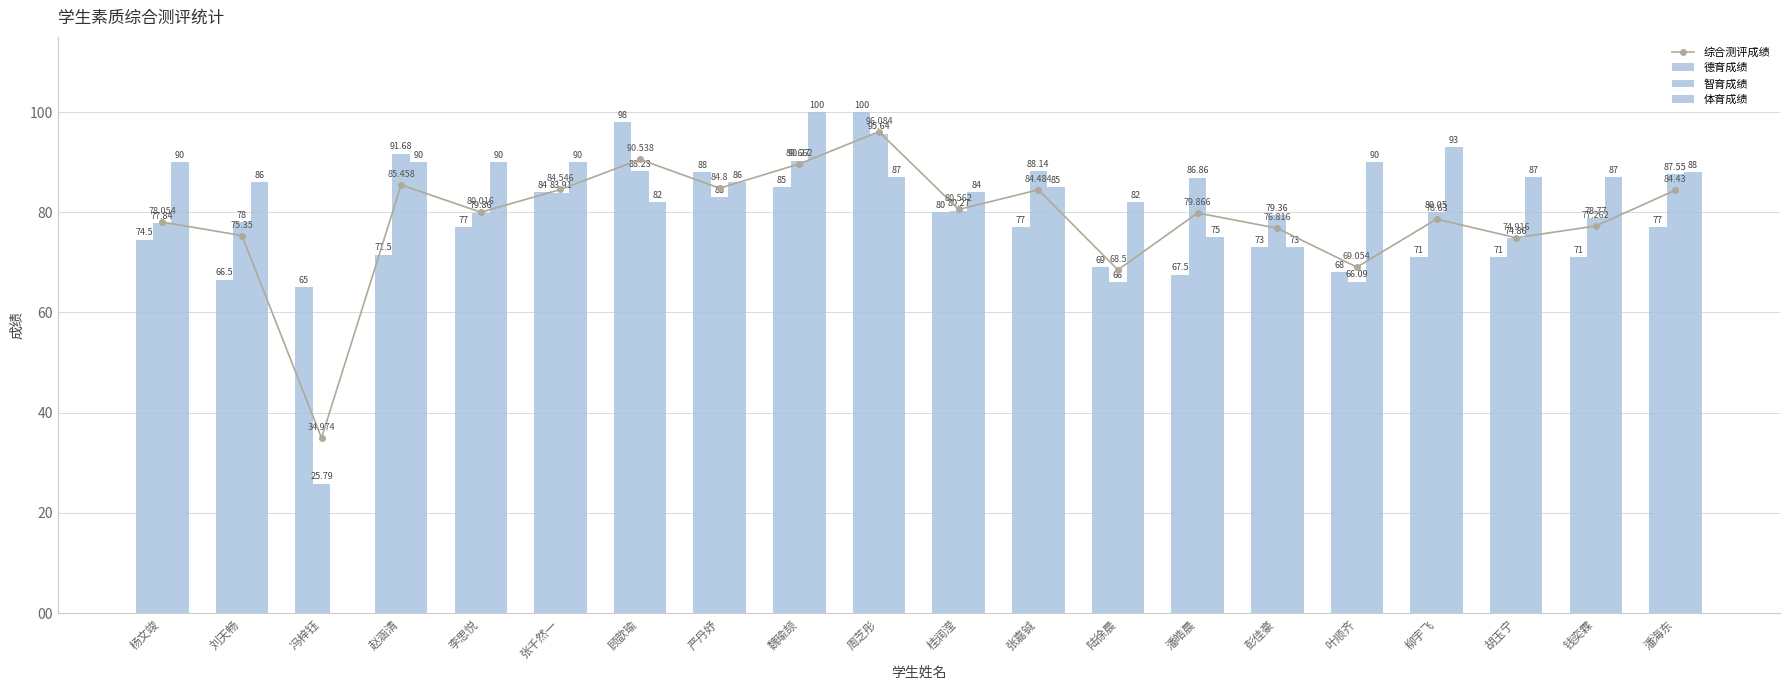

Reading right to left, what are all the values shown in this chart?

综合测评成绩: 潘海东=84.4	钱奕霖=77.3	胡玉宁=74.9	柳宇飞=78.6	叶顺齐=69.1	彭佳豪=76.8	潘皓晨=79.9	陆徐晨=68.5	张嘉铖=84.5	桂润滢=80.6	周芝彤=96.1	魏瑜颉=89.7	严丹妤=84.8	顾歆瑜=90.5	张千然一=84.5	李思悦=80.0	赵涵清=85.5	冯梓钰=35.0	刘天畅=75.3	杨文竣=78.1
德育成绩: 潘海东=77.0	钱奕霖=71.0	胡玉宁=71.0	柳宇飞=71.0	叶顺齐=68.0	彭佳豪=73.0	潘皓晨=67.5	陆徐晨=69.0	张嘉铖=77.0	桂润滢=80.0	周芝彤=100.0	魏瑜颉=85.0	严丹妤=88.0	顾歆瑜=98.0	张千然一=84.0	李思悦=77.0	赵涵清=71.5	冯梓钰=65.0	刘天畅=66.5	杨文竣=74.5
智育成绩: 潘海东=87.5	钱奕霖=78.8	胡玉宁=74.9	柳宇飞=80.0	叶顺齐=66.1	彭佳豪=79.4	潘皓晨=86.9	陆徐晨=66.0	张嘉铖=88.1	桂润滢=80.3	周芝彤=95.6	魏瑜颉=90.3	严丹妤=83.0	顾歆瑜=88.2	张千然一=83.9	李思悦=79.9	赵涵清=91.7	冯梓钰=25.8	刘天畅=78.0	杨文竣=77.8
体育成绩: 潘海东=88.0	钱奕霖=87.0	胡玉宁=87.0	柳宇飞=93.0	叶顺齐=90.0	彭佳豪=73.0	潘皓晨=75.0	陆徐晨=82.0	张嘉铖=85.0	桂润滢=84.0	周芝彤=87.0	魏瑜颉=100.0	严丹妤=86.0	顾歆瑜=82.0	张千然一=90.0	李思悦=90.0	赵涵清=90.0	冯梓钰=0.0	刘天畅=86.0	杨文竣=90.0